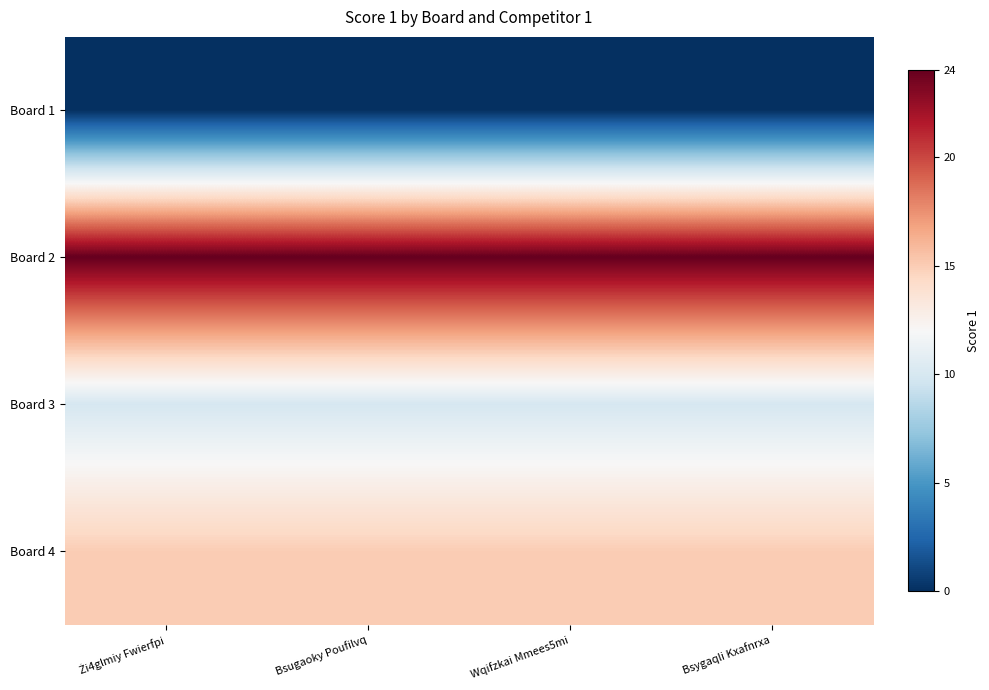

List the series in order of their peak value, lowest first.

Board 1, Board 3, Board 4, Board 2